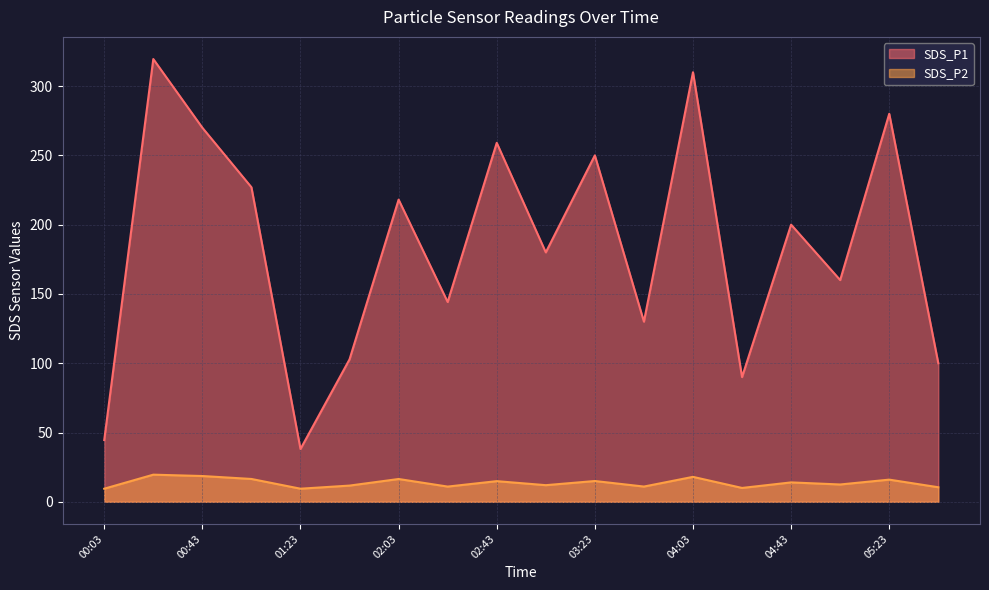

What is the total value across all series at 02:43?

273.9